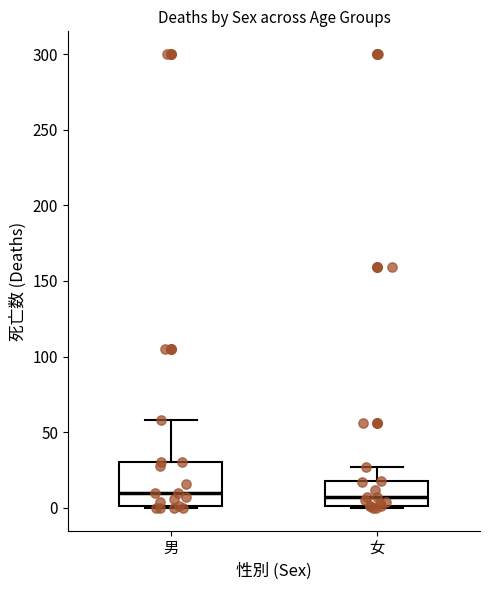

Reading left to right, transcribe this box plot: for each box, give where its median line is, the range the box spans, and where its two whiskers end, as read against the y-axis. The values are not printed on the chart, so give them approximately, as read against the axis.

男: median 10, box 0 to 30, whiskers 0 to 60
女: median 5, box 0 to 20, whiskers 0 to 25